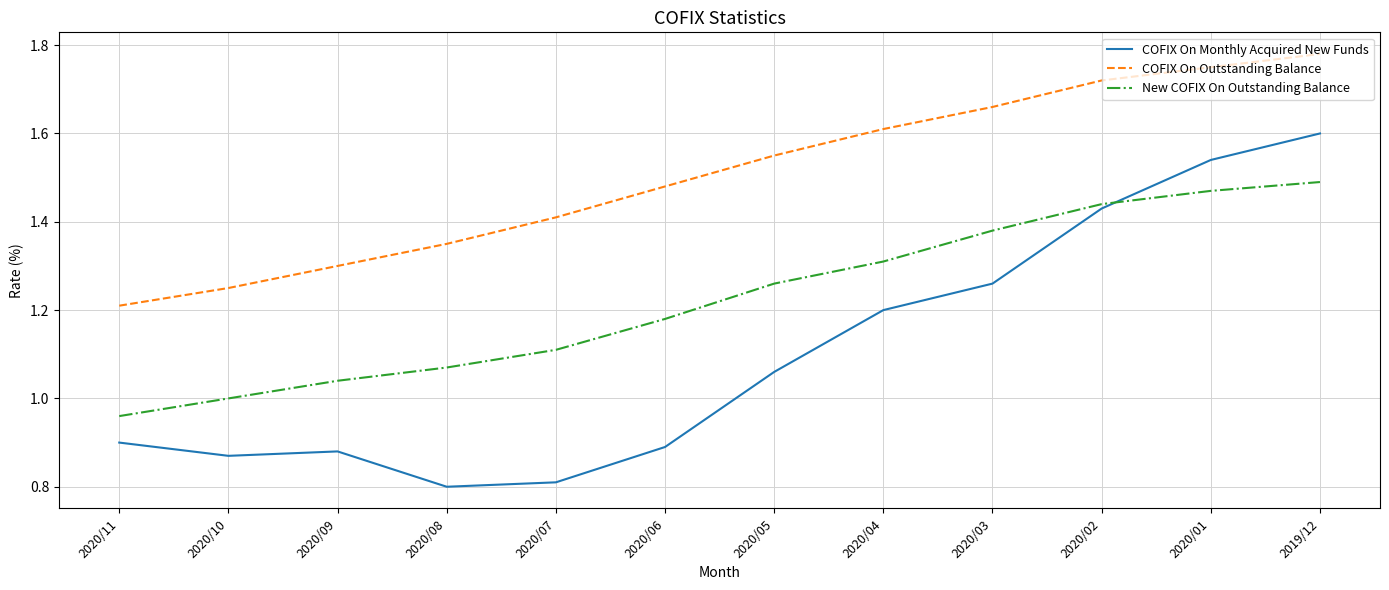

Count the number of categories in the chart.

12